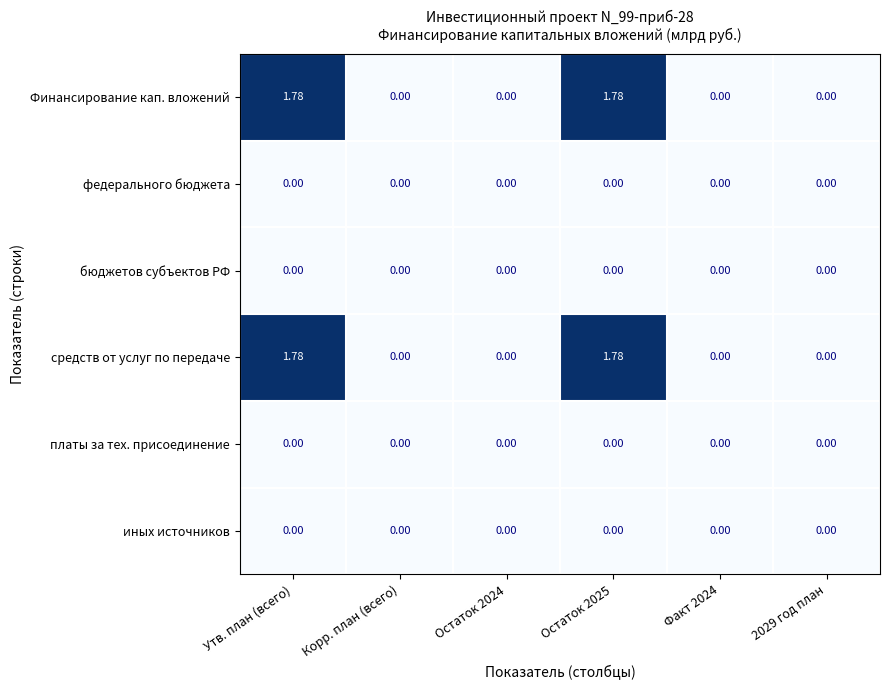

Reading left to right, list all the values displayed in this chart.

Финансирование кап. вложений: Утв. план (всего)=1.8	Корр. план (всего)=0.0	Остаток 2024=0.0	Остаток 2025=1.8	Факт 2024=0.0	2029 год план=0.0
федерального бюджета: Утв. план (всего)=0.0	Корр. план (всего)=0.0	Остаток 2024=0.0	Остаток 2025=0.0	Факт 2024=0.0	2029 год план=0.0
бюджетов субъектов РФ: Утв. план (всего)=0.0	Корр. план (всего)=0.0	Остаток 2024=0.0	Остаток 2025=0.0	Факт 2024=0.0	2029 год план=0.0
средств от услуг по передаче: Утв. план (всего)=1.8	Корр. план (всего)=0.0	Остаток 2024=0.0	Остаток 2025=1.8	Факт 2024=0.0	2029 год план=0.0
платы за тех. присоединение: Утв. план (всего)=0.0	Корр. план (всего)=0.0	Остаток 2024=0.0	Остаток 2025=0.0	Факт 2024=0.0	2029 год план=0.0
иных источников: Утв. план (всего)=0.0	Корр. план (всего)=0.0	Остаток 2024=0.0	Остаток 2025=0.0	Факт 2024=0.0	2029 год план=0.0